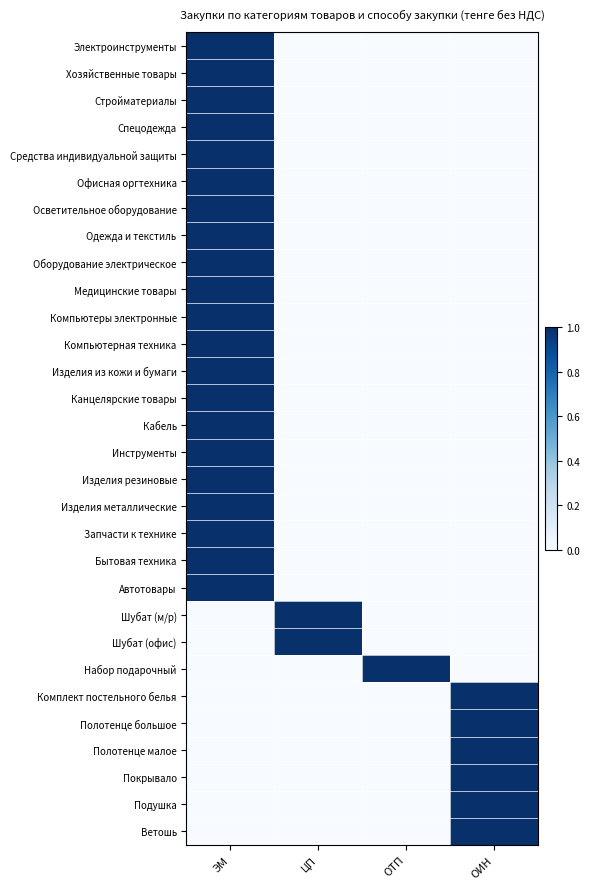

At ЭМ, list the series in order from smallest to largest.

Шубат (м/р), Шубат (офис), Набор подарочный, Комплект постельного белья, Полотенце большое, Полотенце малое, Покрывало, Подушка, Ветошь, Электроинструменты, Хозяйственные товары, Стройматериалы, Спецодежда, Средства индивидуальной защиты, Офисная оргтехника, Осветительное оборудование, Одежда и текстиль, Оборудование электрическое, Медицинские товары, Компьютеры электронные, Компьютерная техника, Изделия из кожи и бумаги, Канцелярские товары, Кабель, Инструменты, Изделия резиновые, Изделия металлические, Запчасти к технике, Бытовая техника, Автотовары